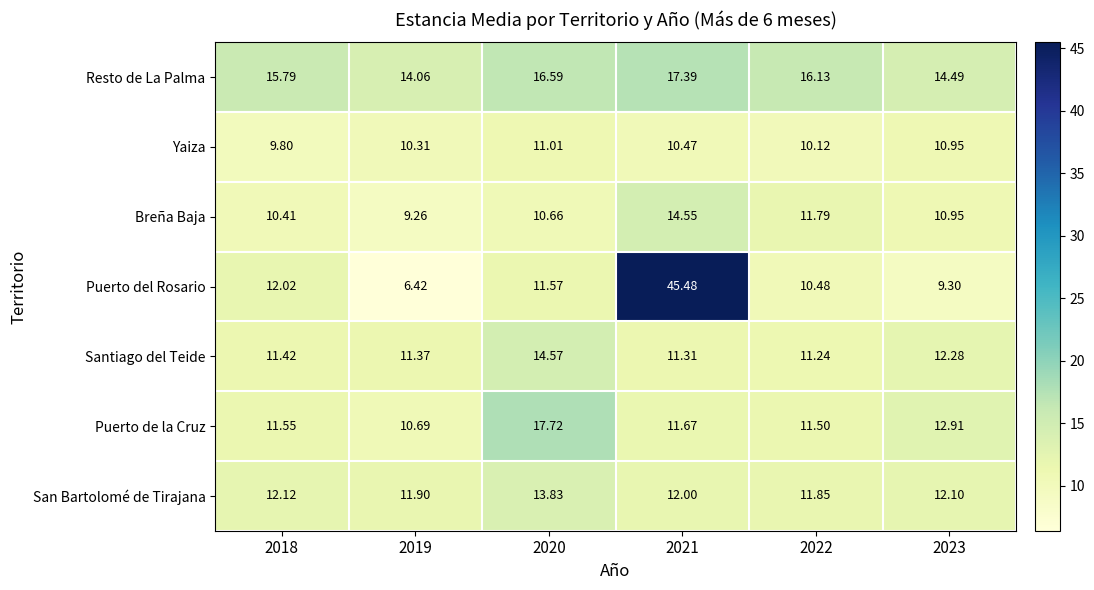

Rank the series by their maximum value, from lowest to highest.

Yaiza, San Bartolomé de Tirajana, Breña Baja, Santiago del Teide, Resto de La Palma, Puerto de la Cruz, Puerto del Rosario